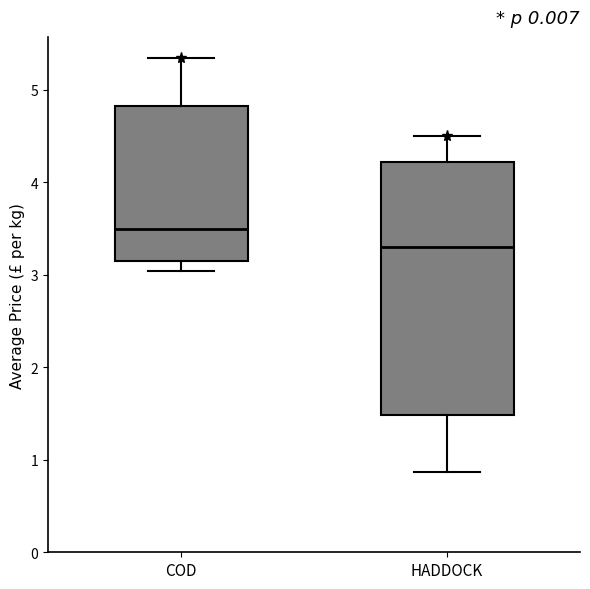

Reading left to right, read every box against the y-axis: the position of its median line, the range the box covers, and the ends of its whiskers. The values are not printed on the chart, so give them approximately, as read against the axis.

COD: median 3.5, box 3.2 to 4.8, whiskers 3.0 to 5.4
HADDOCK: median 3.3, box 1.5 to 4.2, whiskers 0.9 to 4.5